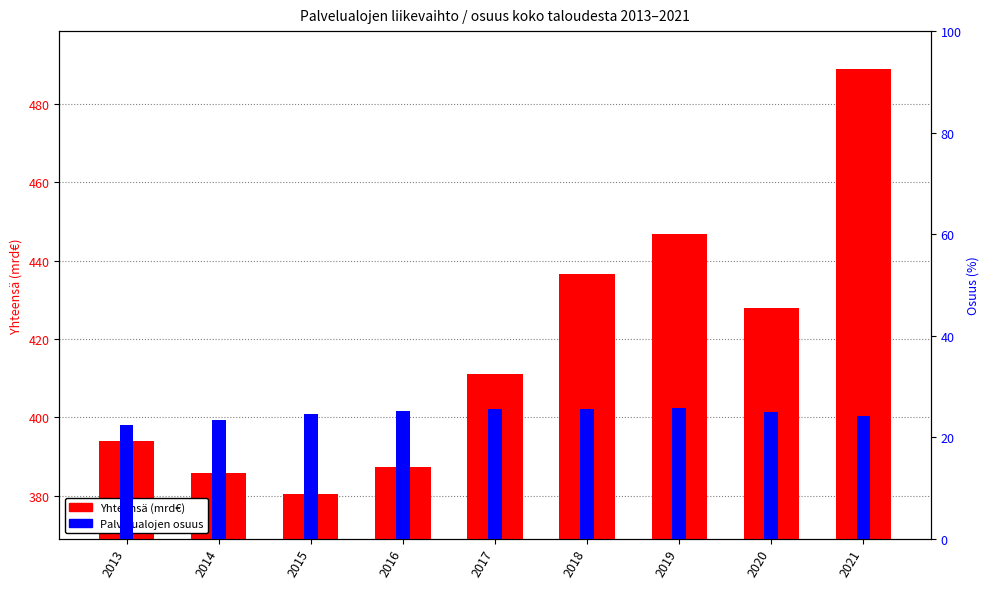

The Yhteensä (mrd€) series shows 380.5 at 2015. True or false?

True